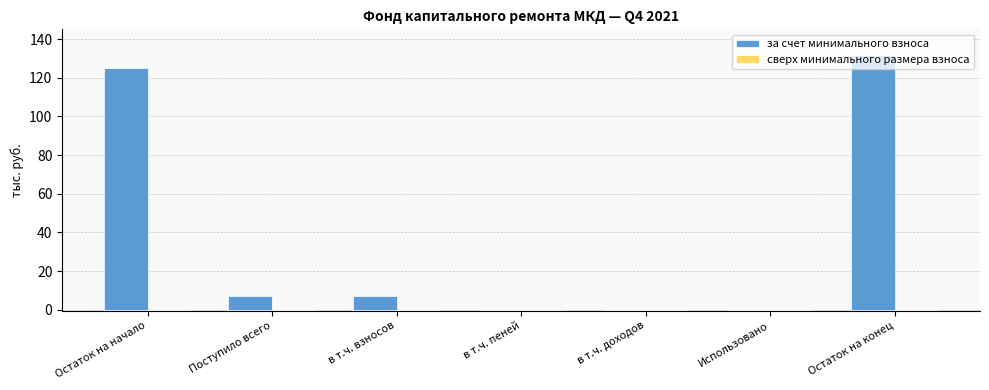

The chart shows a value of 82.1 at в т.ч. доходов. True or false?

False